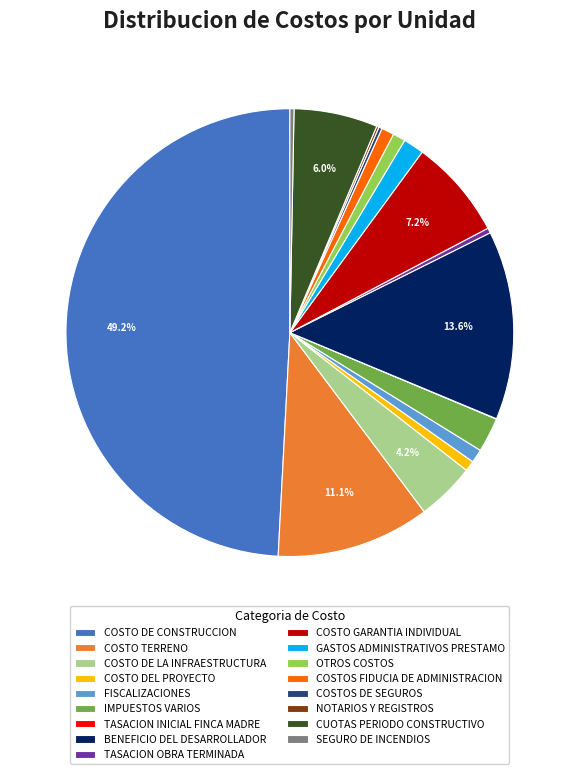

Combined, do COSTO DEL PROYECTO and BENEFICIO DEL DESARROLLADOR account for over 50%?

No